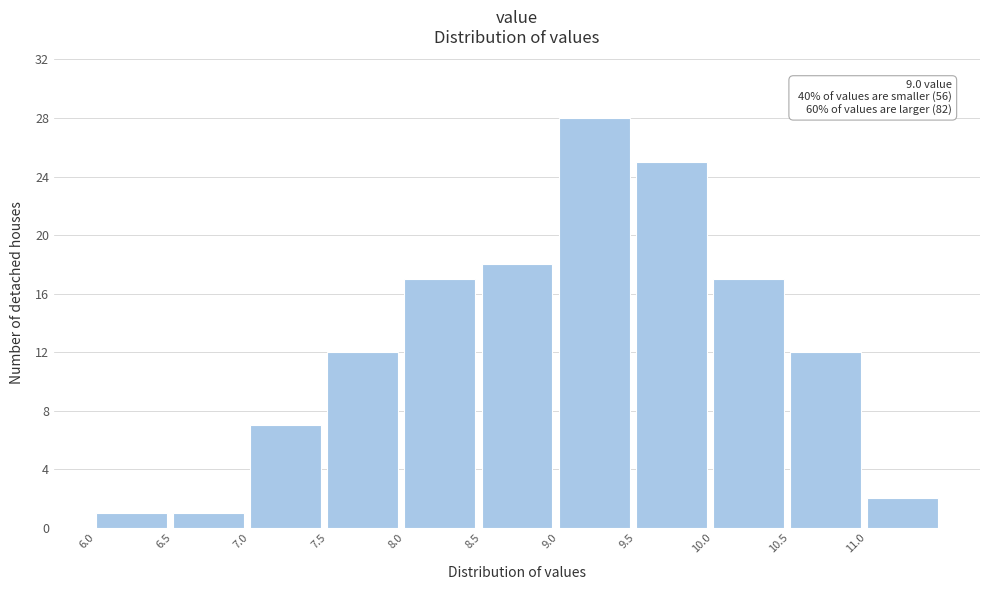

Over which range of the x-axis is the bar tallest?

9.0 to 9.5